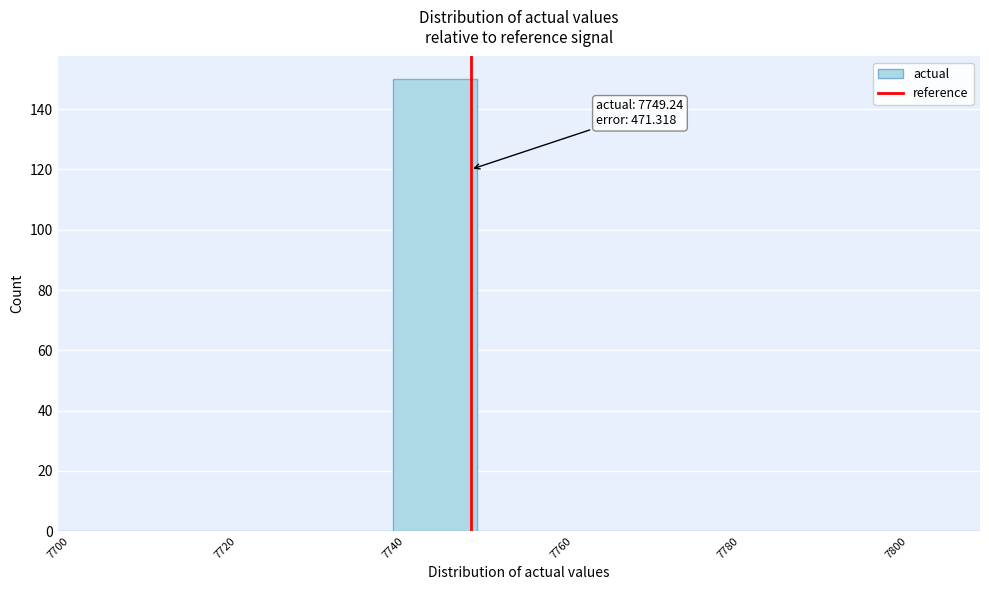

Over which range of the x-axis is the bar tallest?

7740 to 7750